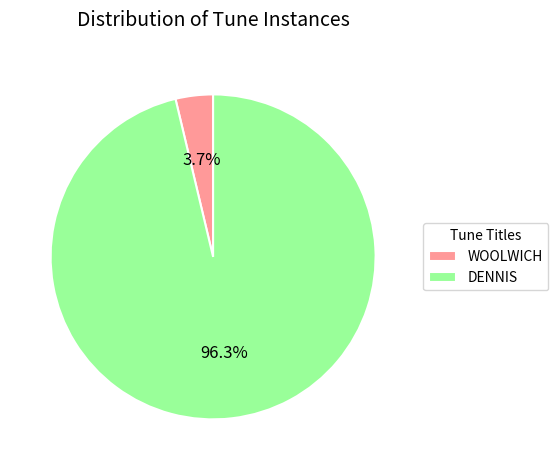

Which has a higher value, DENNIS or WOOLWICH?

DENNIS